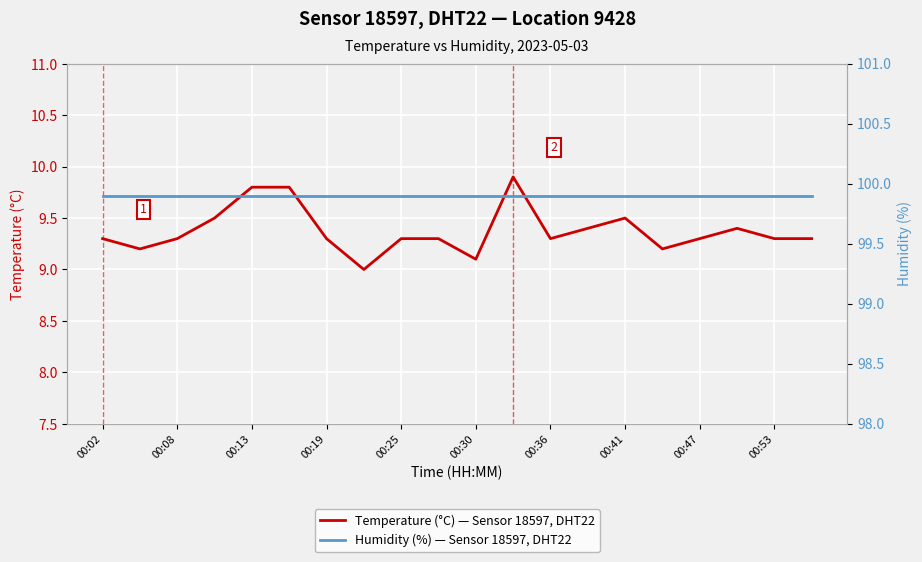

True or false: Humidity (%) — Sensor 18597, DHT22 has more than 1 interior local peaks.

False